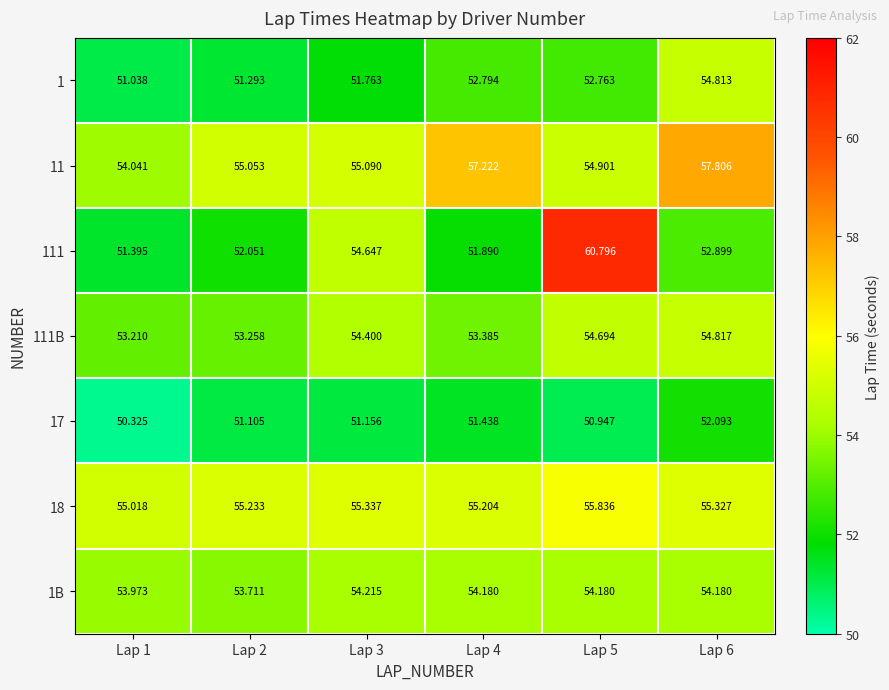

Is the value of 111B at Lap 1 greater than the value of 18 at Lap 4?

No